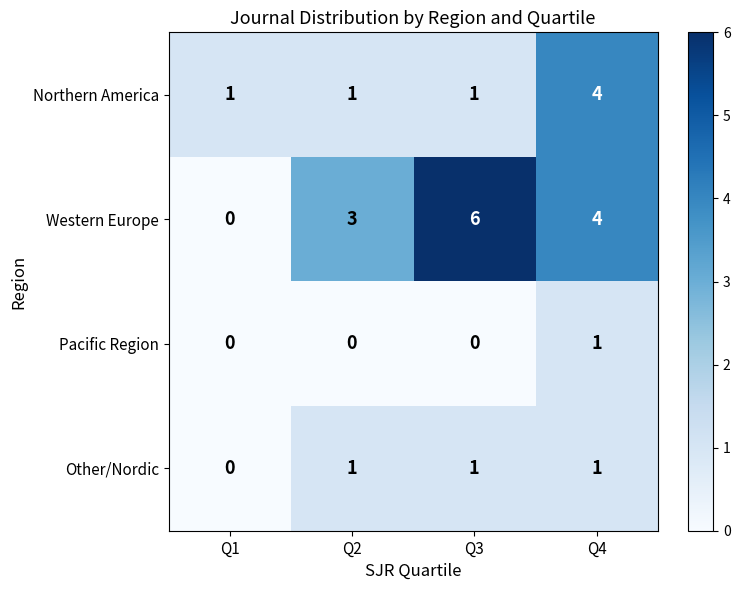

Reading left to right, what are all the values shown in this chart?

Northern America: 1	1	1	4
Western Europe: 0	3	6	4
Pacific Region: 0	0	0	1
Other/Nordic: 0	1	1	1